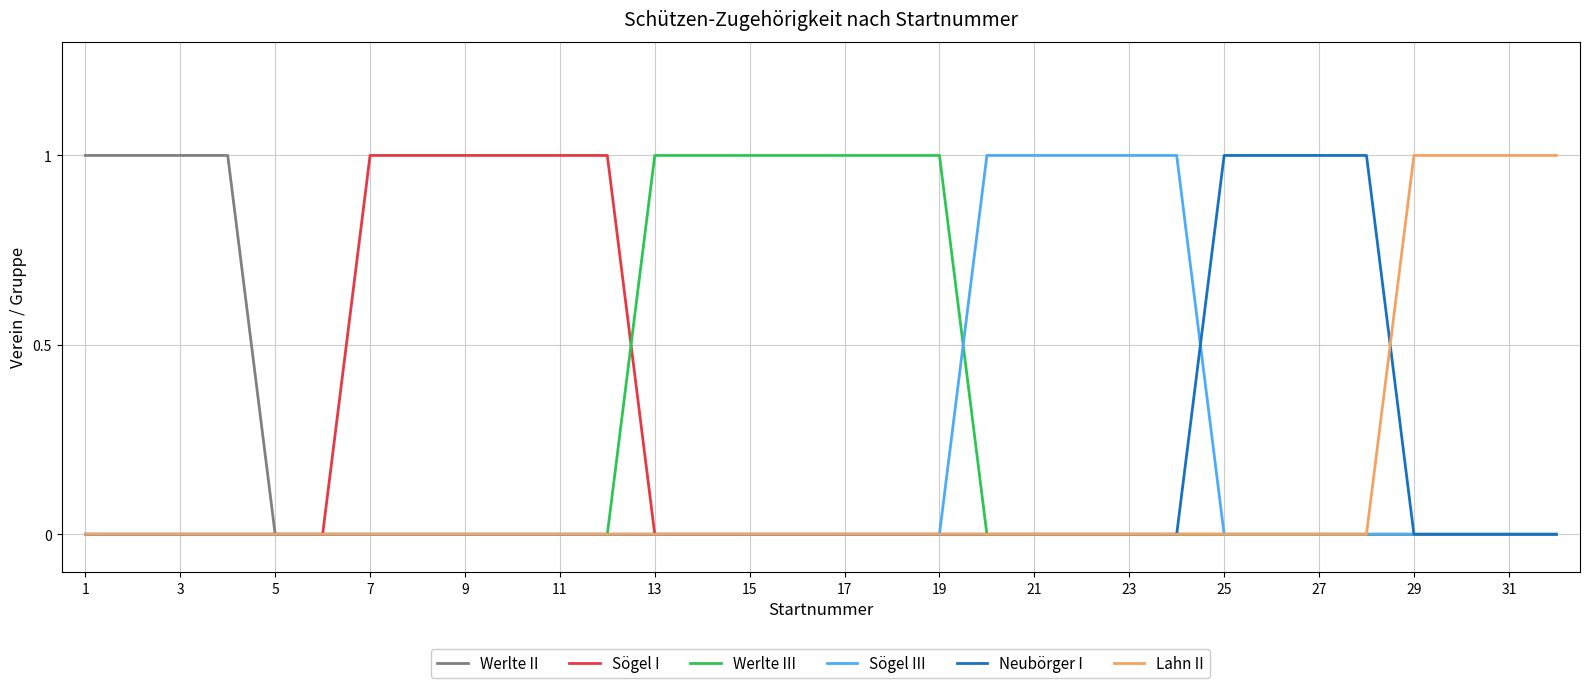

The Sögel III series shows -1 at 17. True or false?

False